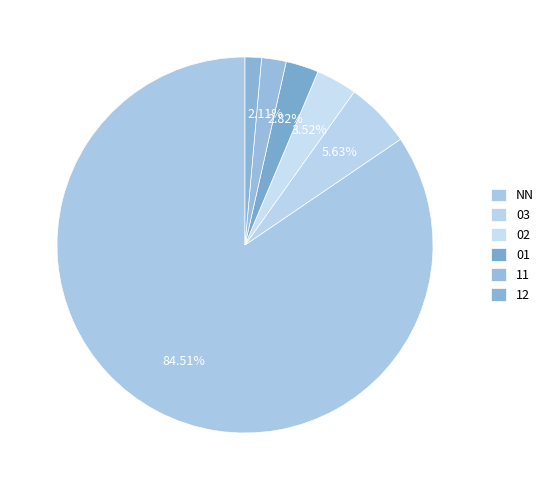

How many slices are in this pie chart?

6